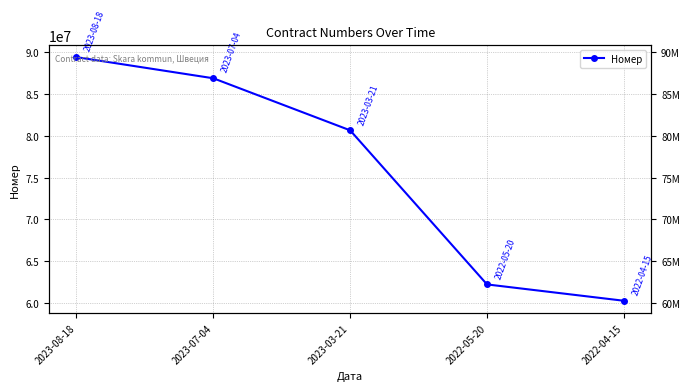

The value at 2022-05-20 is 62228119. True or false?

True